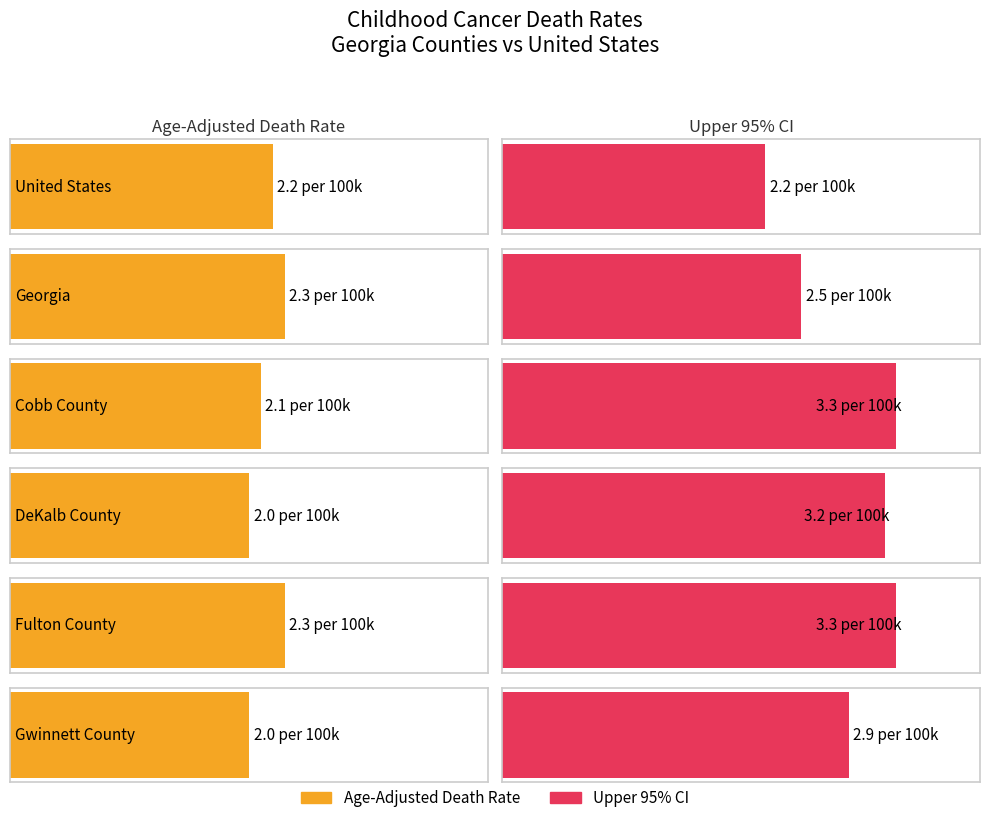

Reading right to left, what are all the values shown in this chart?

Age-Adjusted Death Rate: 2.0	2.3	2.0	2.1	2.3	2.2
Upper 95% CI: 2.9	3.3	3.2	3.3	2.5	2.2